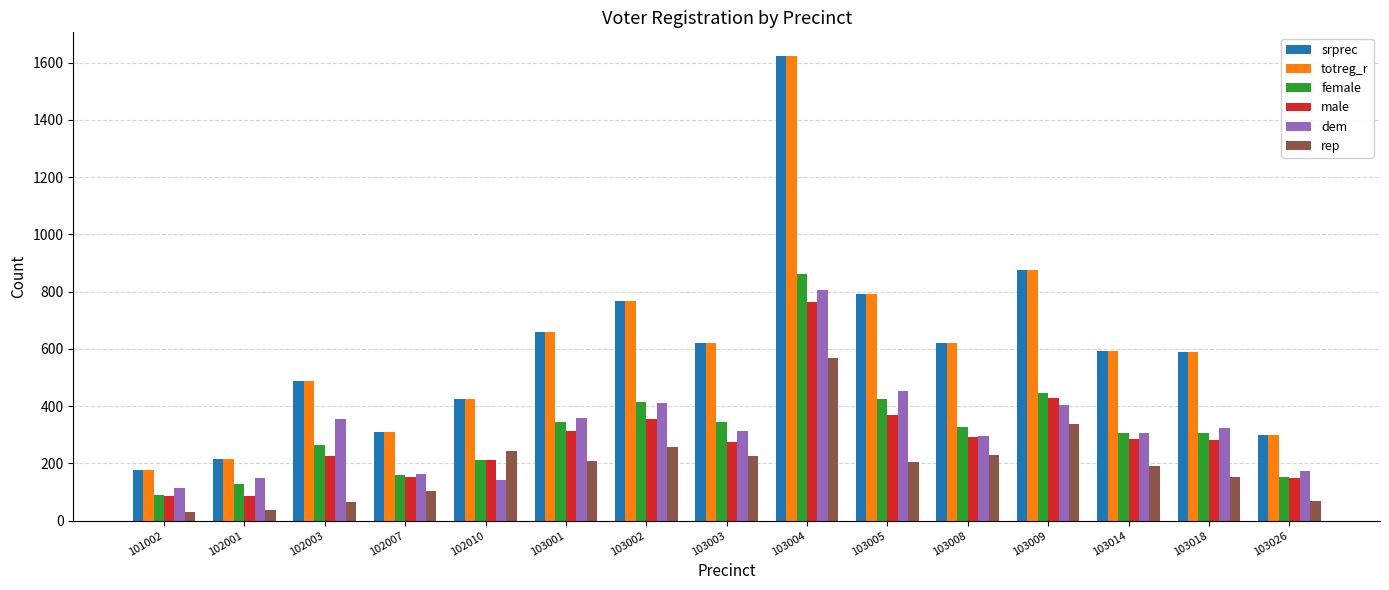

What value does the srprec series have at 103001?

658